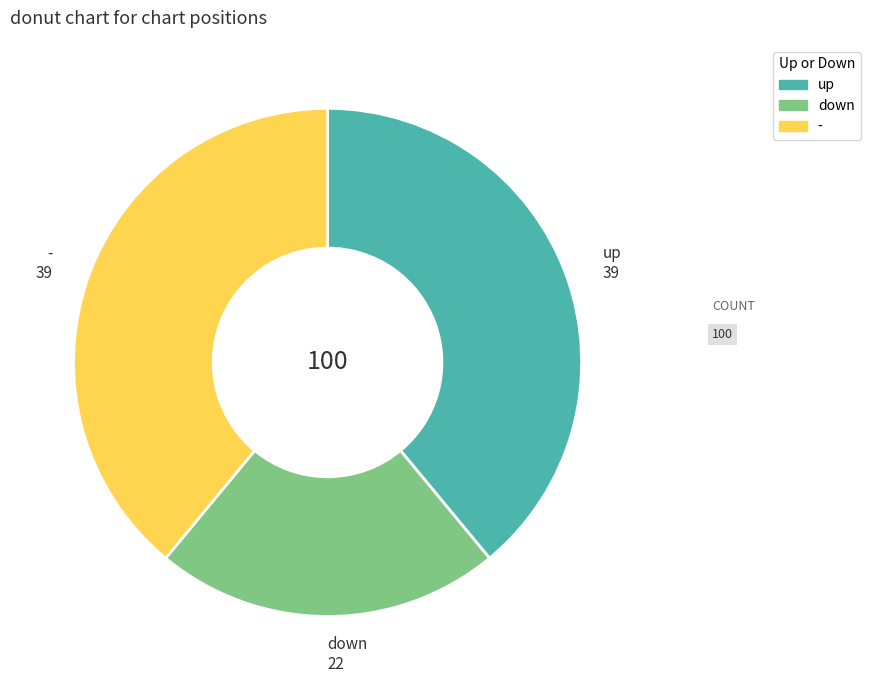

Which category has the smallest portion of the pie?

down